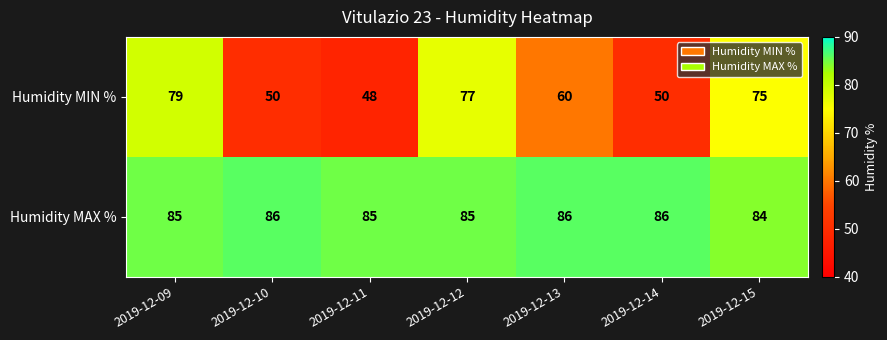

What is the approximate value of Humidity MIN % at 2019-12-09, to the nearest 10?

80